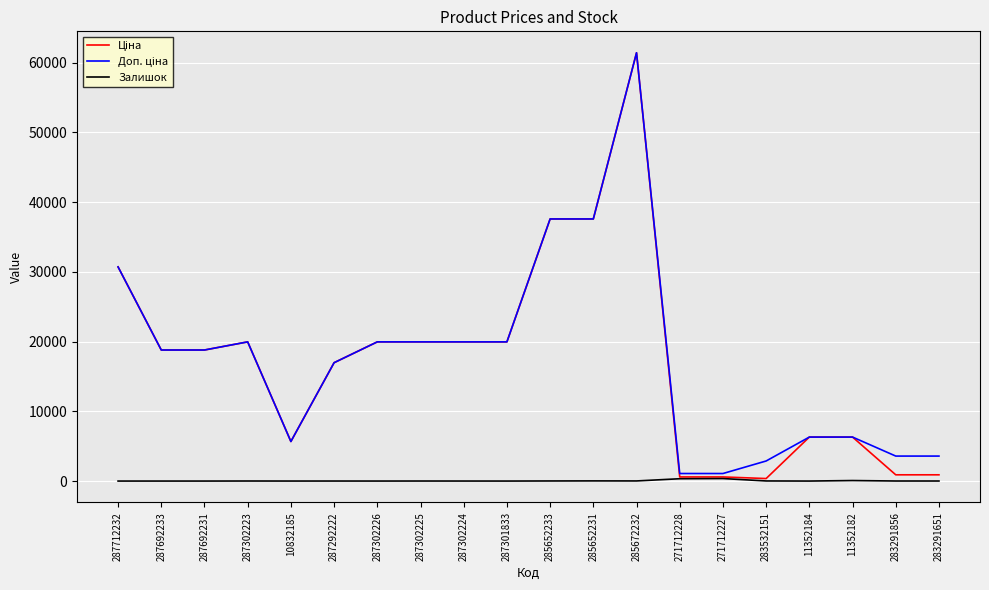

What is the maximum value shown in the chart?

61434.3